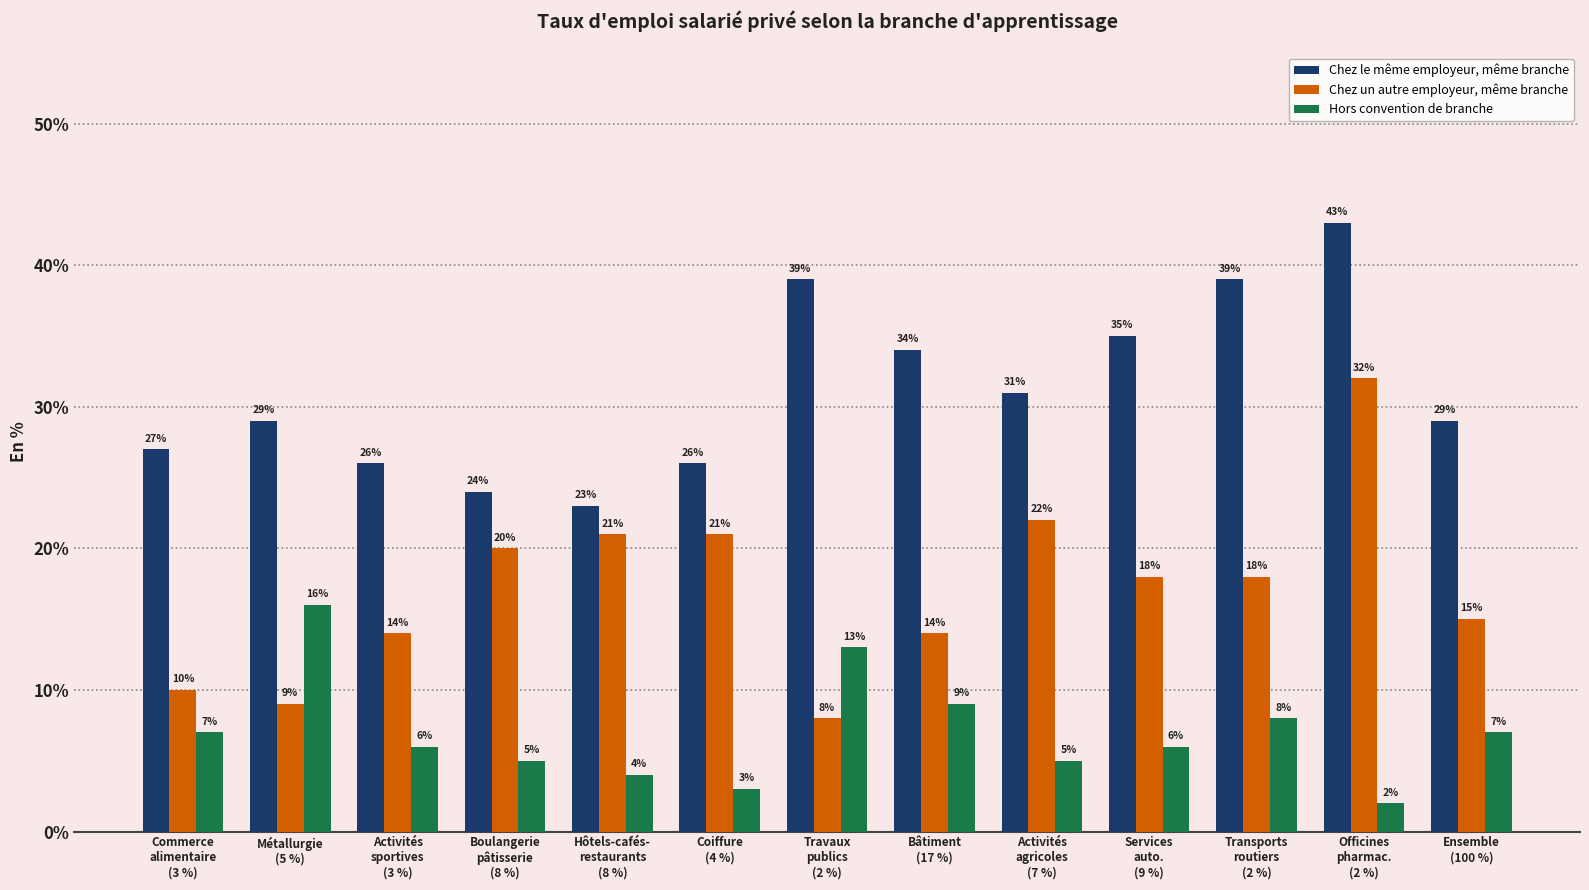

What are all the series names shown in the legend?

Chez le même employeur, même branche, Chez un autre employeur, même branche, Hors convention de branche